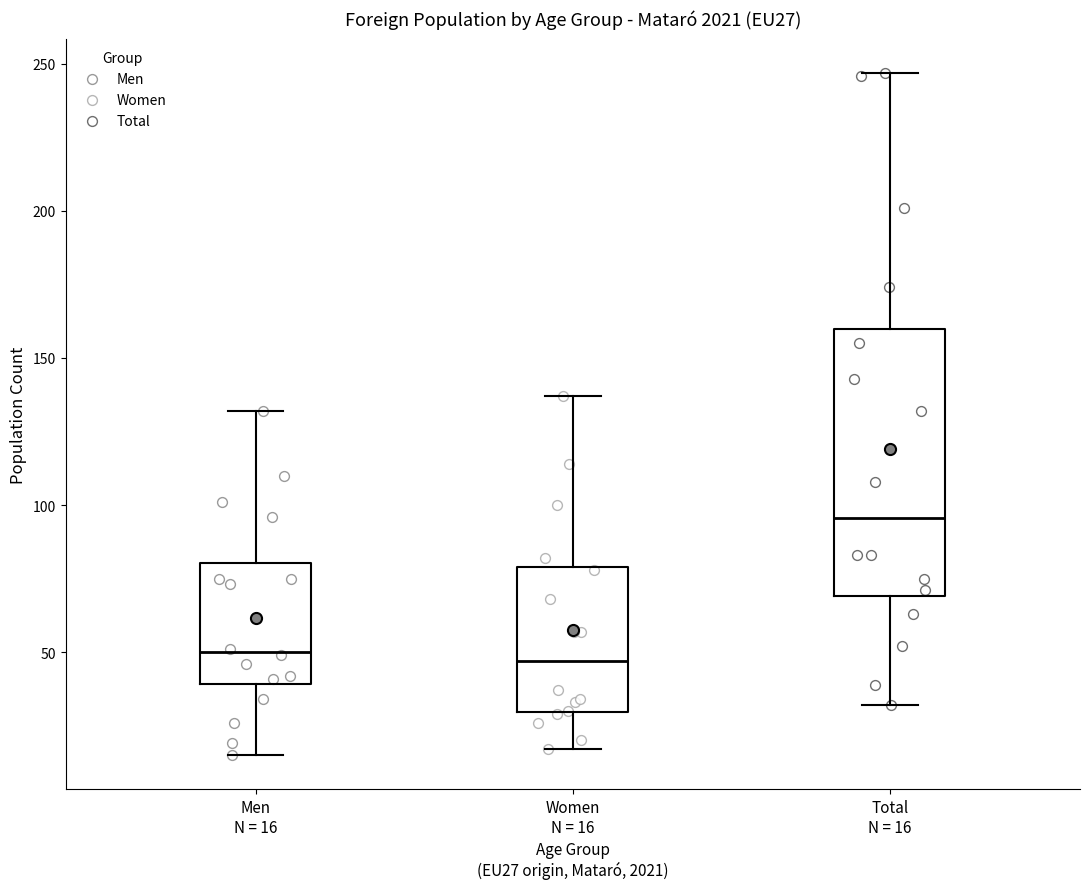

Reading left to right, transcribe this box plot: for each box, give where its median line is, the range the box spans, and where its two whiskers end, as read against the y-axis. The values are not printed on the chart, so give them approximately, as read against the axis.

Men N = 16: median 50, box 40 to 80, whiskers 15 to 130
Women N = 16: median 45, box 30 to 80, whiskers 15 to 135
Total N = 16: median 95, box 70 to 160, whiskers 30 to 245